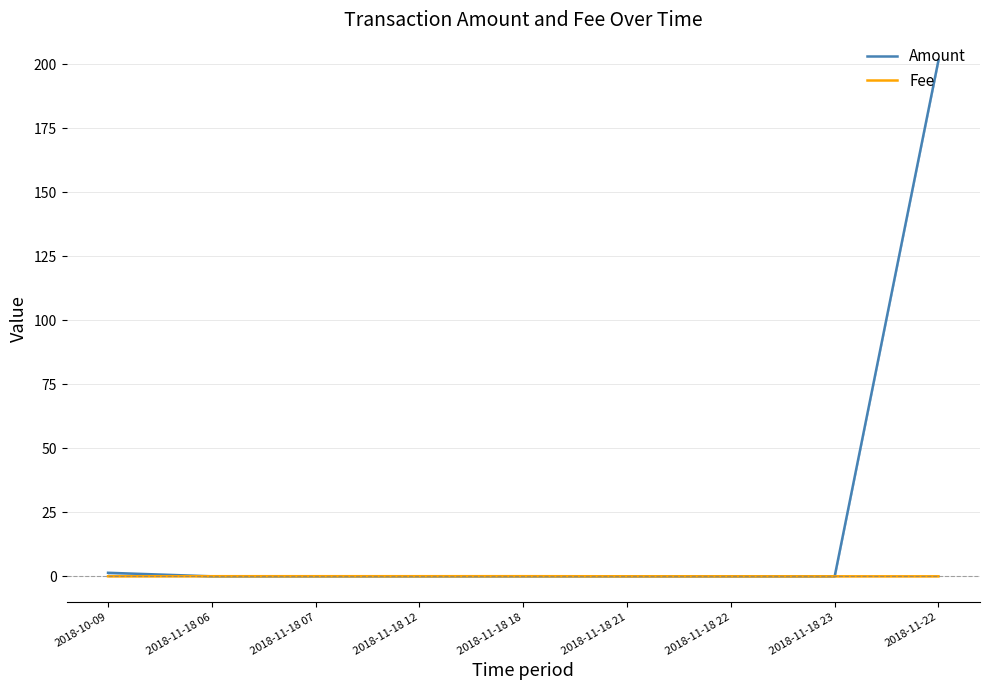

In Fee, how many points are higher than both neighbors (excluding endpoints)?

1